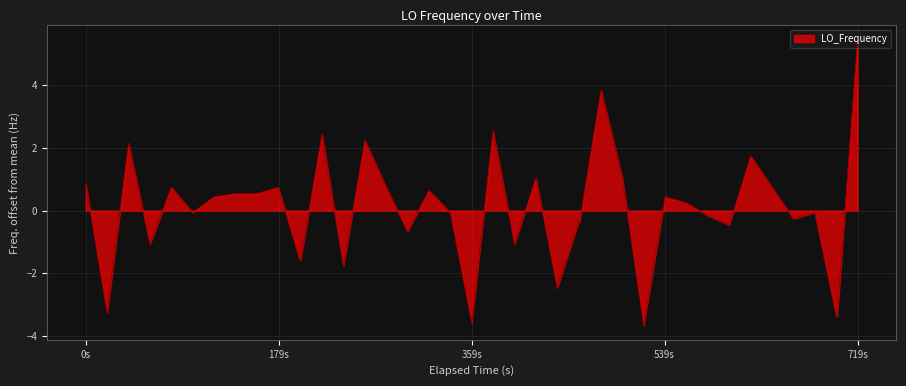

What is the greatest value displayed?

5.4